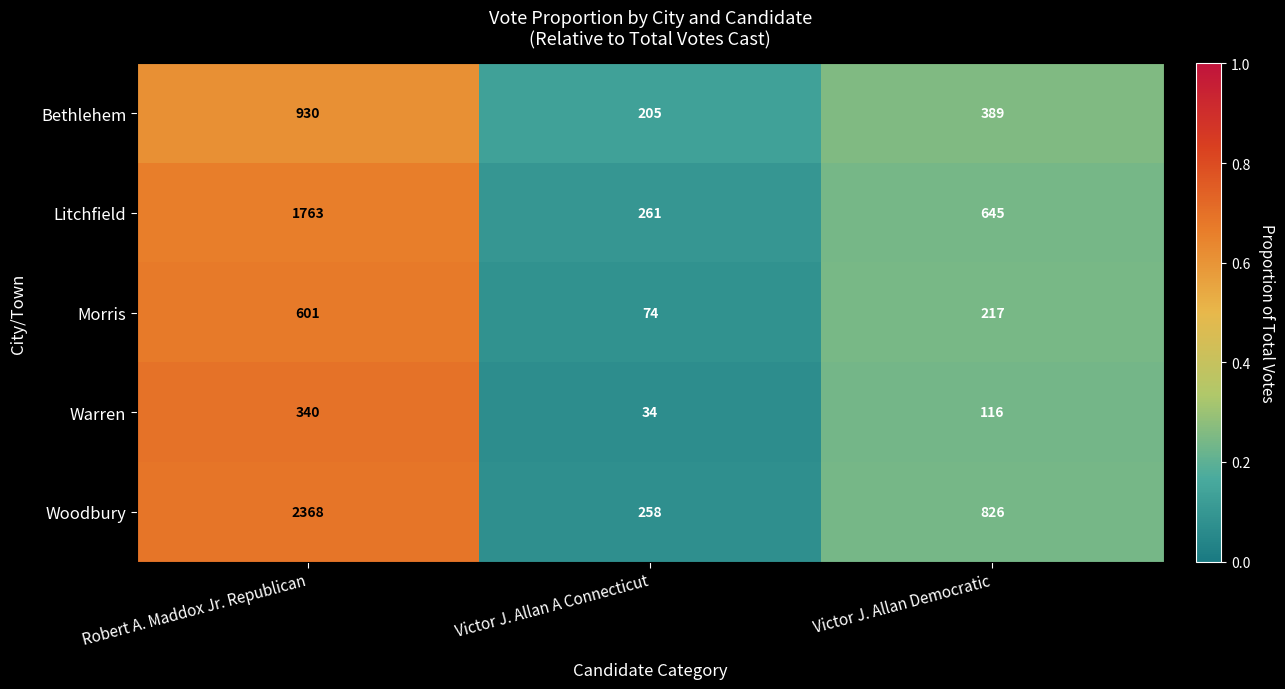

Is the value of Bethlehem at Victor J. Allan Democratic greater than the value of Warren at Victor J. Allan Democratic?

Yes